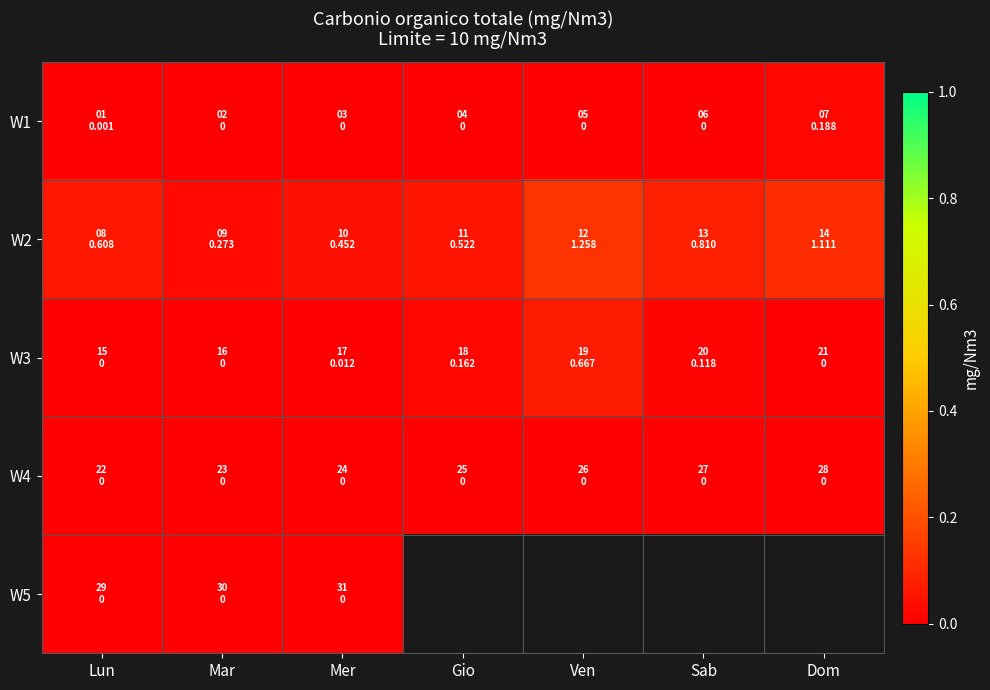

Which category has the lowest value in the W3 series?

Lun